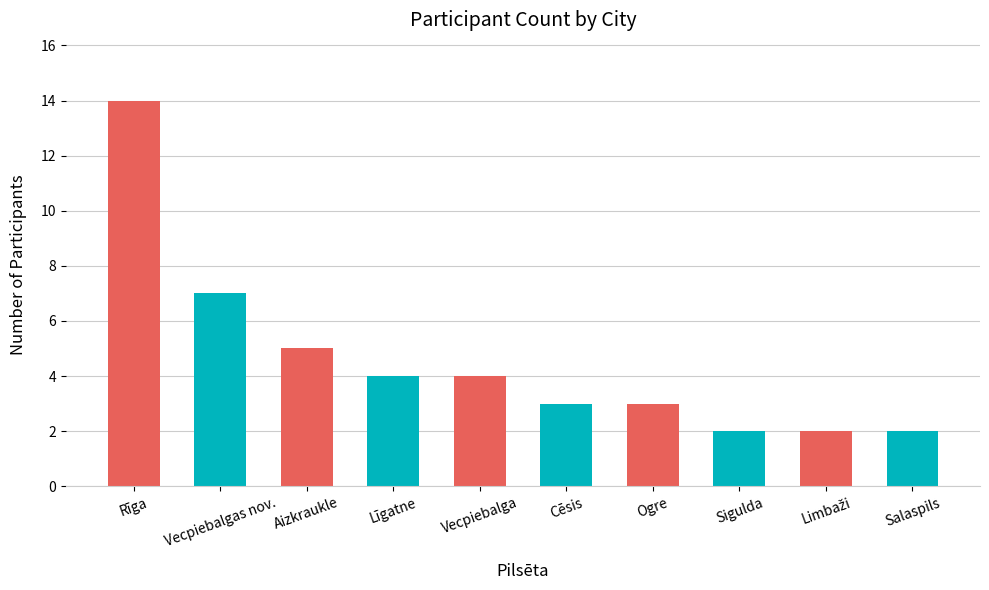

Approximately how many times larger is the value at Cēsis compared to Vecpiebalga?

0.8